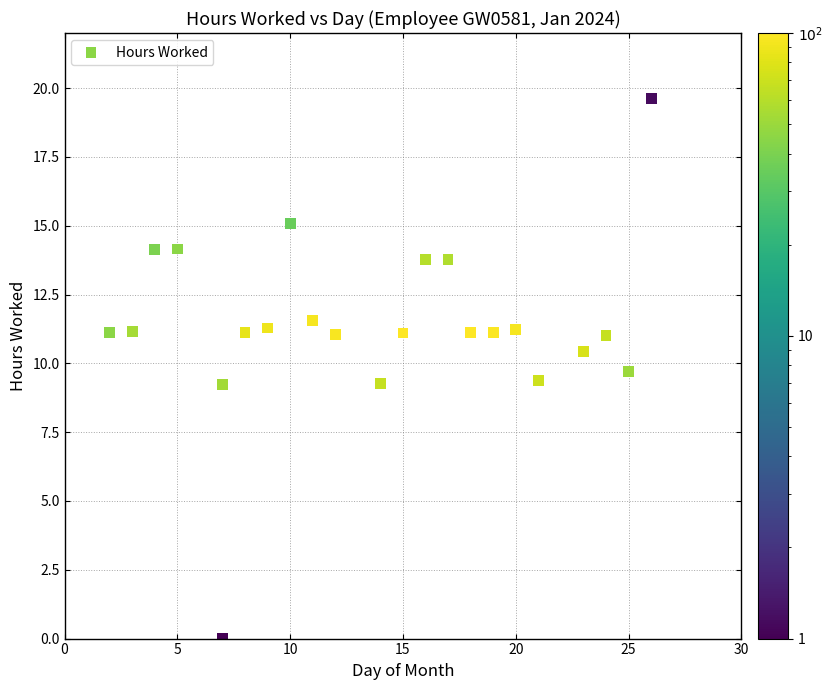

What is the range of Y values (max minus min)?

19.6